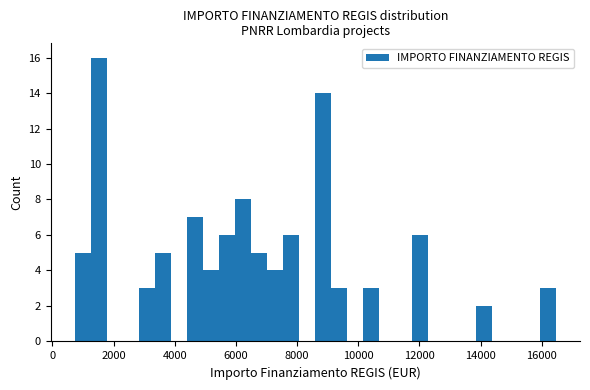

Around what value on the x-axis is the tallest bar? Give the approximate position of its centre, as read against the axis.

1600